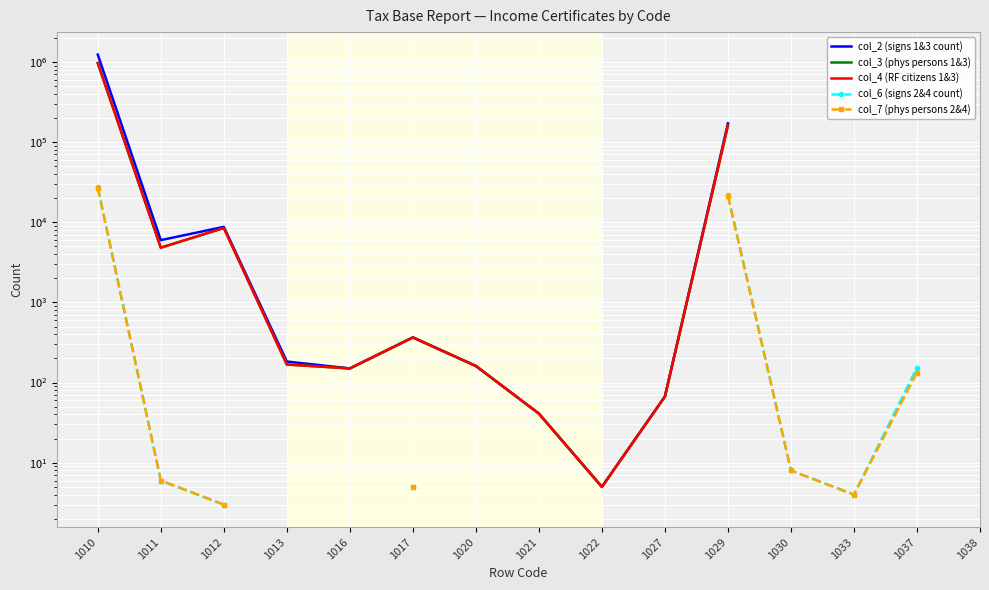

What is the sum of the col_4 (RF citizens 1&3) values at 1020 and 1029?

161280.0